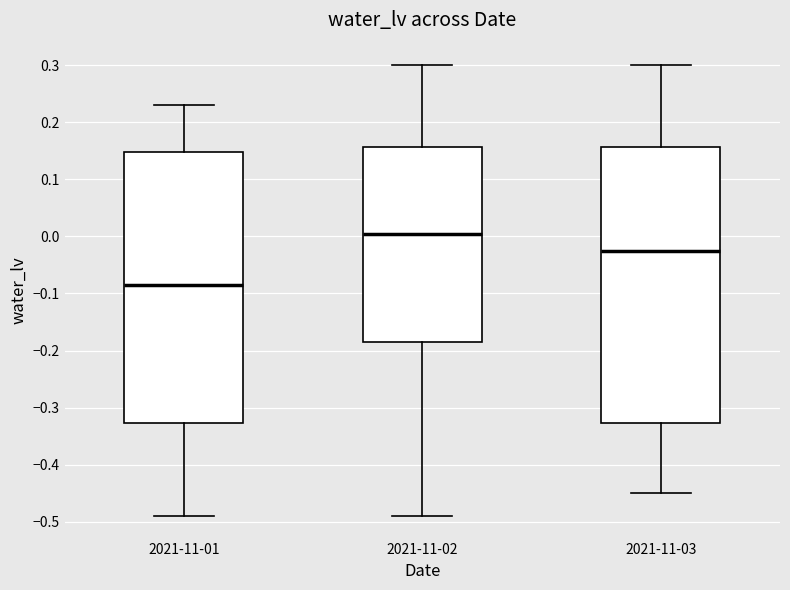

Where does the upper whisker of the box for 2021-11-03 end on the y-axis? The values are not printed on the chart, so give them approximately, as read against the axis.

0.30